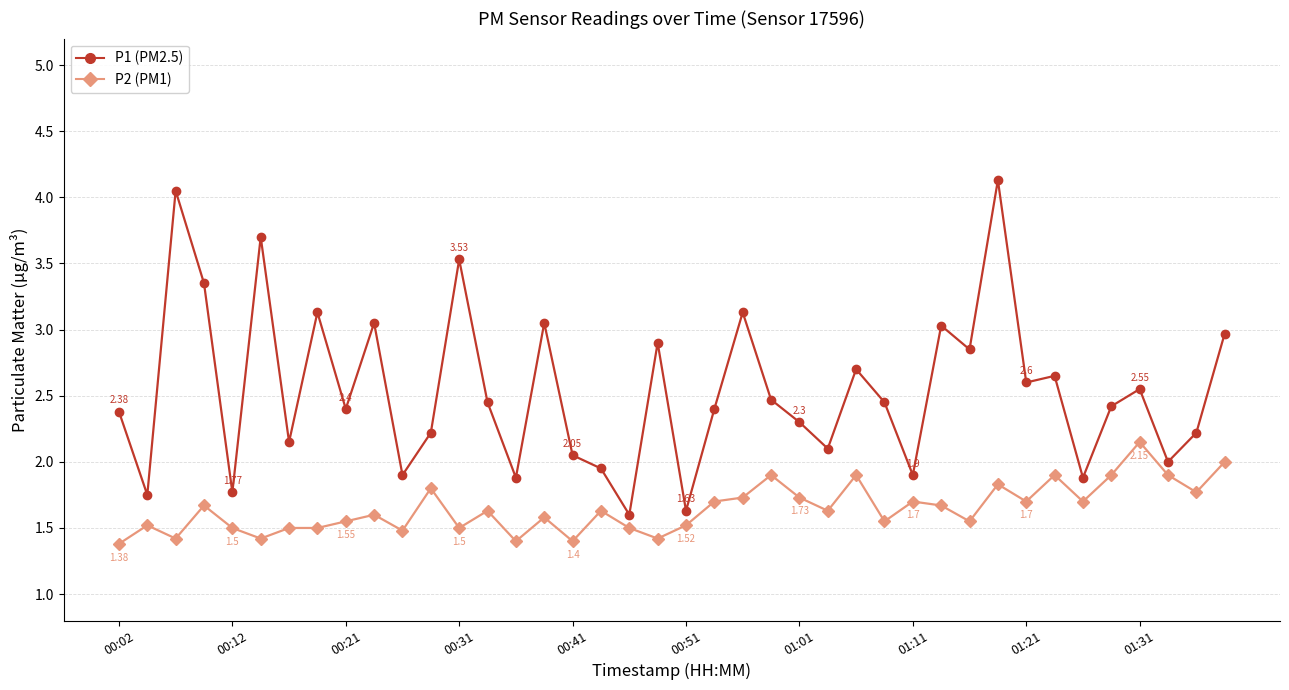

Which series has the largest total across all categories?

P1 (PM2.5)